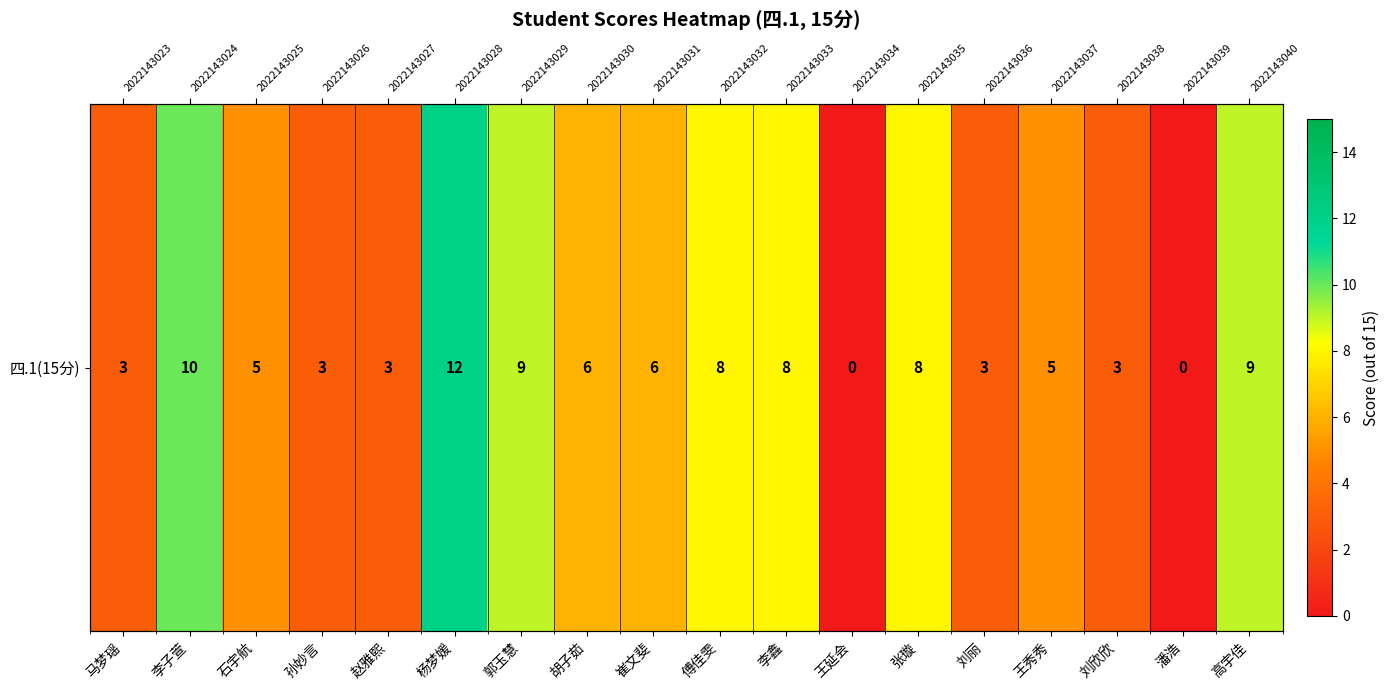

Rank the categories by value from lowest to highest.

王延会, 潘浩, 马梦瑶, 孙妙言, 赵雅熙, 刘丽, 刘欣欣, 石宇航, 王秀秀, 胡子茹, 崔文斐, 傅佳雯, 李鑫, 张璇, 郭玉慧, 高宇佳, 李子萱, 杨梦媛